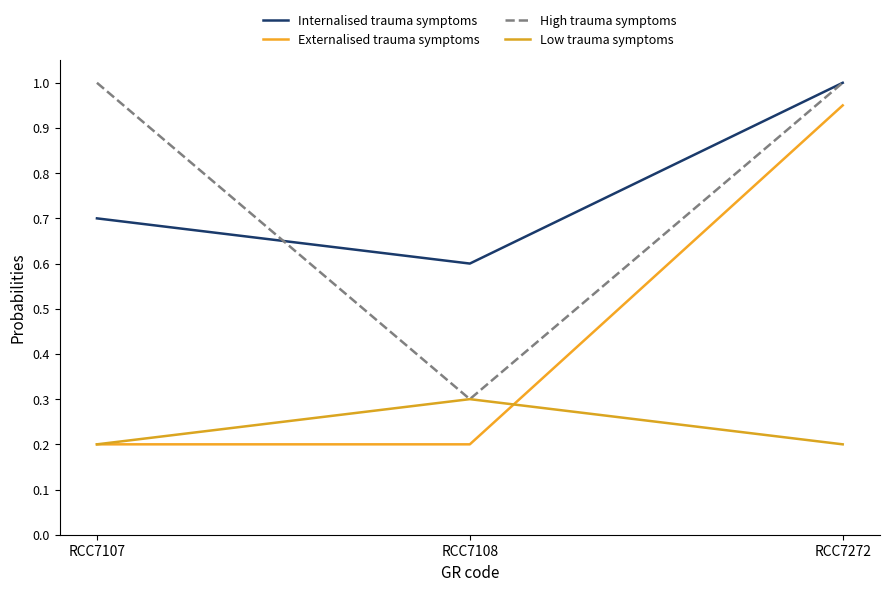

What is the sum of the High trauma symptoms values at RCC7272 and RCC7107?

2.0